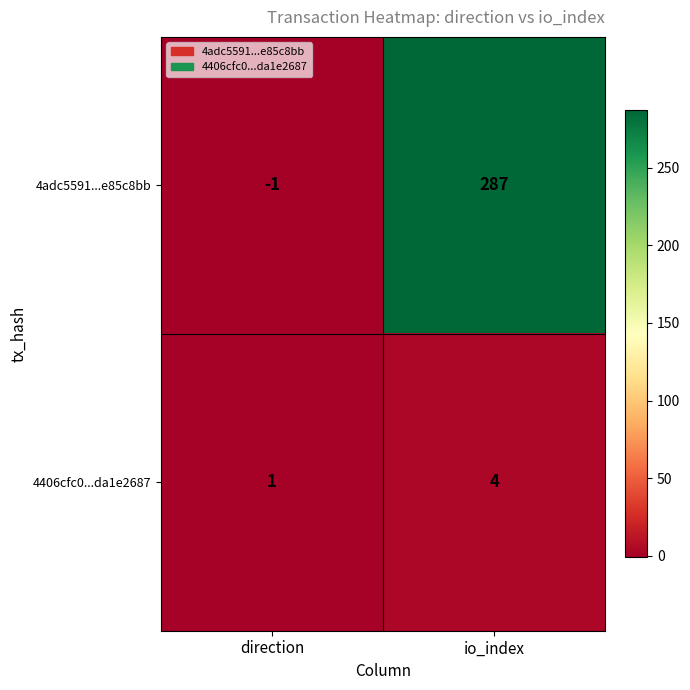

Count the number of categories in the chart.

2